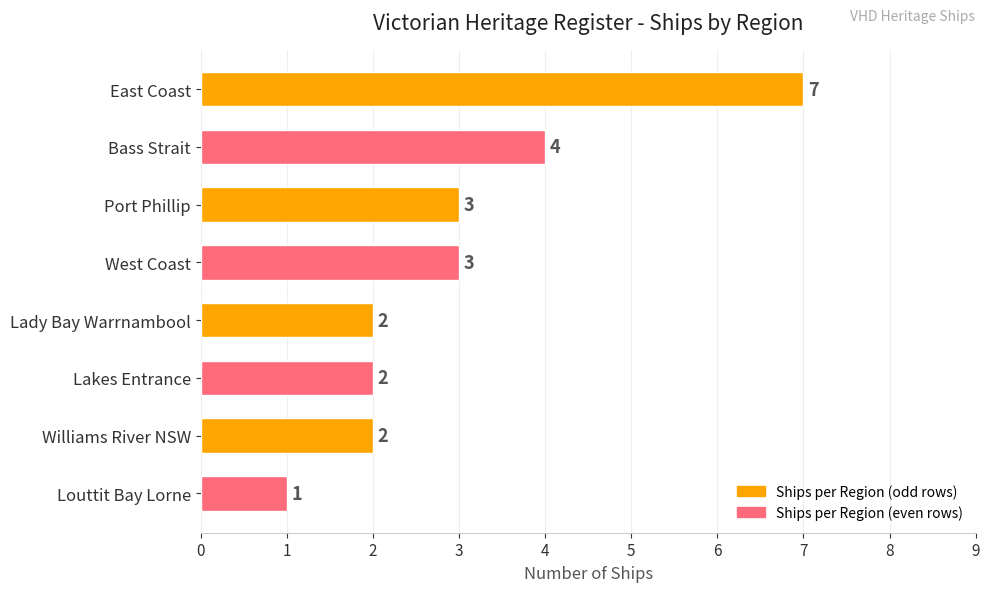

Approximately how many times larger is the value at Bass Strait compared to Lakes Entrance?

2.0